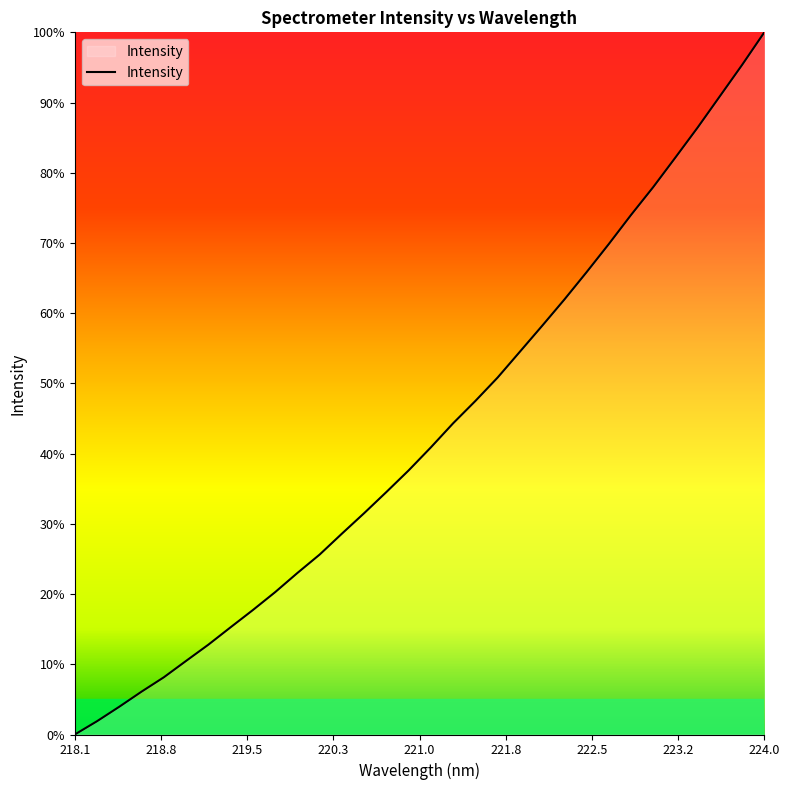

What is the maximum value shown in the chart?

100.0